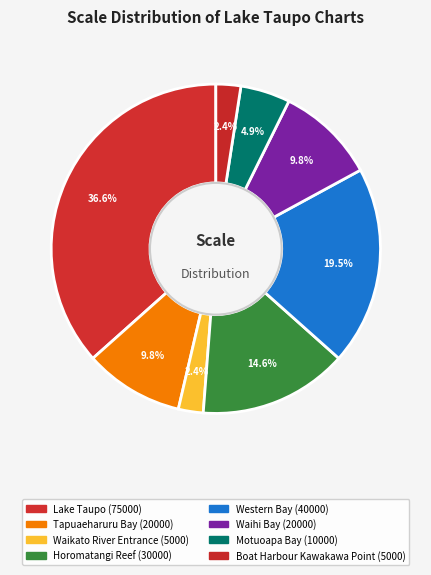

Is there a majority slice in this chart?

No